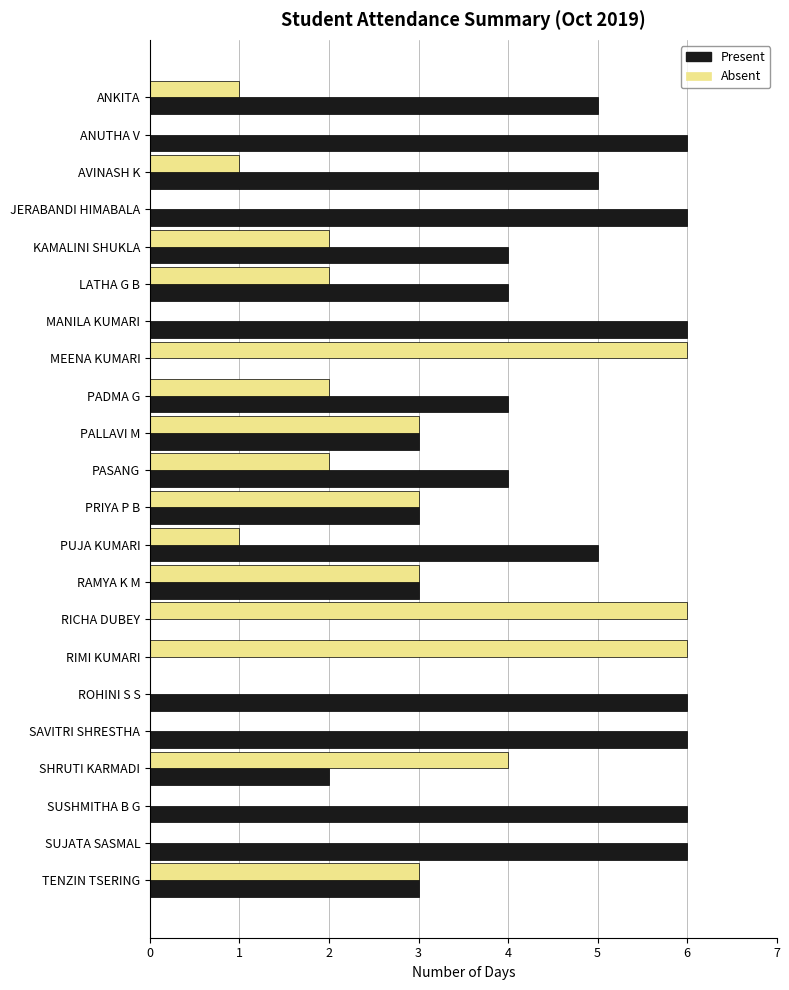

Which series has the largest total across all categories?

Present